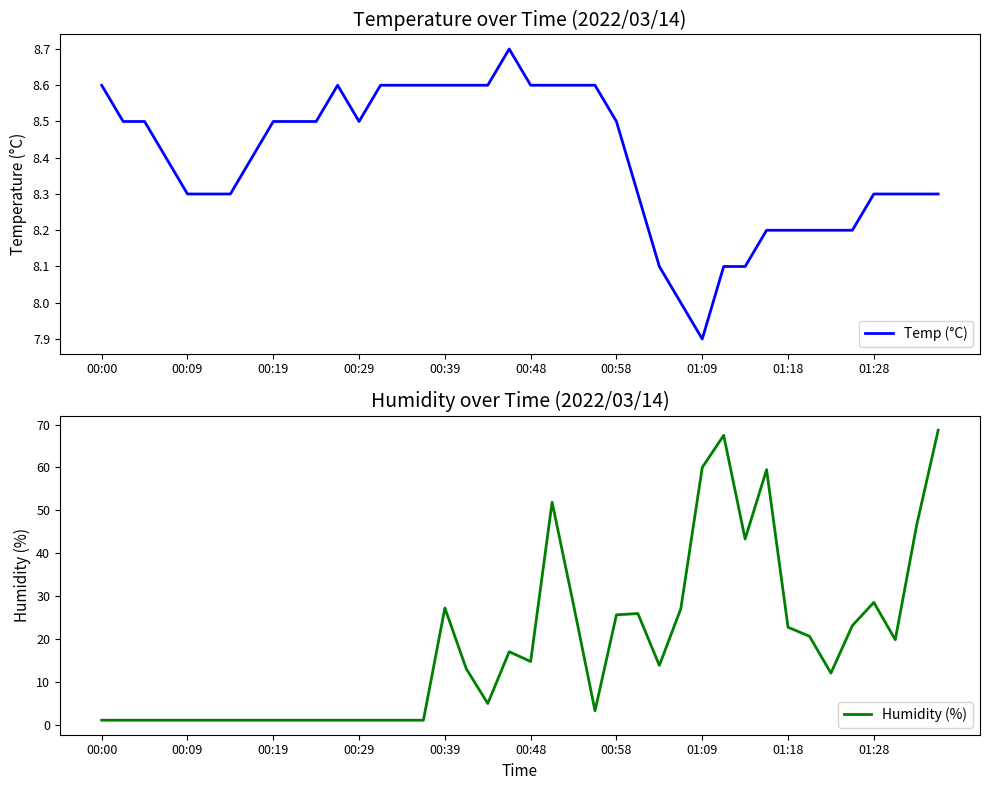

Reading left to right, what are all the values shown in this chart?

Temp (°C): 8.6	8.5	8.5	8.4	8.3	8.3	8.3	8.4	8.5	8.5	8.5	8.6	8.5	8.6	8.6	8.6	8.6	8.6	8.6	8.7	8.6	8.6	8.6	8.6	8.5	8.3	8.1	8.0	7.9	8.1	8.1	8.2	8.2	8.2	8.2	8.2	8.3	8.3	8.3	8.3
Humidity (%): 1.0	1.0	1.0	1.0	1.0	1.0	1.0	1.0	1.0	1.0	1.0	1.0	1.0	1.0	1.0	1.0	27.2	13.0	4.9	17.0	14.7	51.9	27.9	3.2	25.6	25.9	13.8	27.0	60.0	67.5	43.3	59.5	22.7	20.6	12.0	23.1	28.5	19.8	46.6	68.7